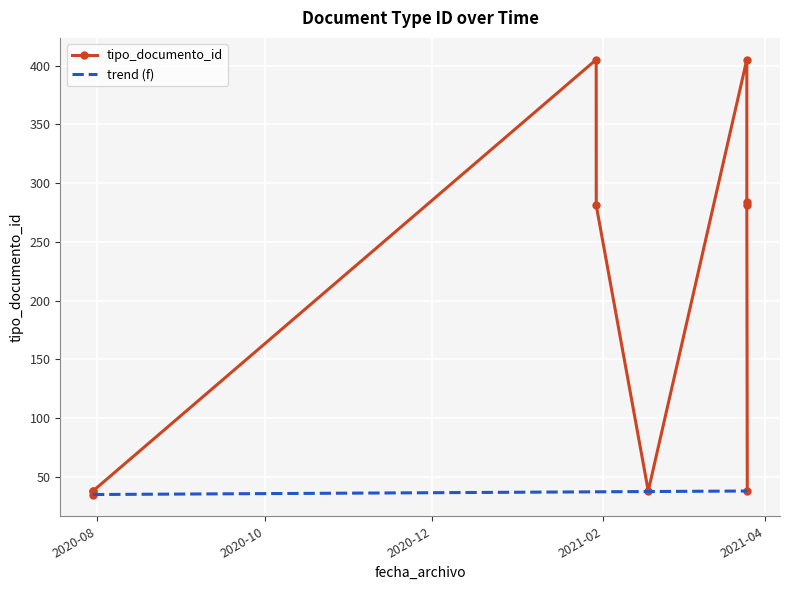

Rank the categories by value from highest to lowest.

2021-03-25 10:43:24, 2021-01-29 15:19:45, 2021-03-25 10:43:24, 2021-03-25 10:43:24, 2021-01-29 15:44:25, 2021-03-25 14:48:34, 2021-02-17 14:03:13, 2020-07-30 12:45:21, 2020-07-30 12:44:48, 2020-07-30 12:39:18